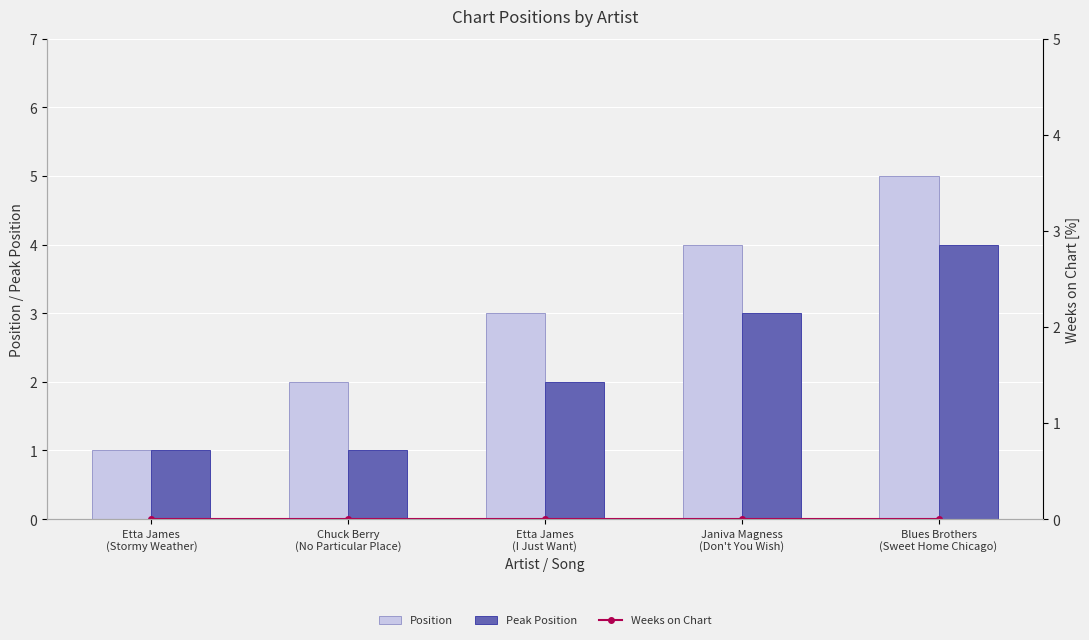

Rank the series at Etta James
(Stormy Weather) from lowest to highest value.

Weeks on Chart, Position, Peak Position